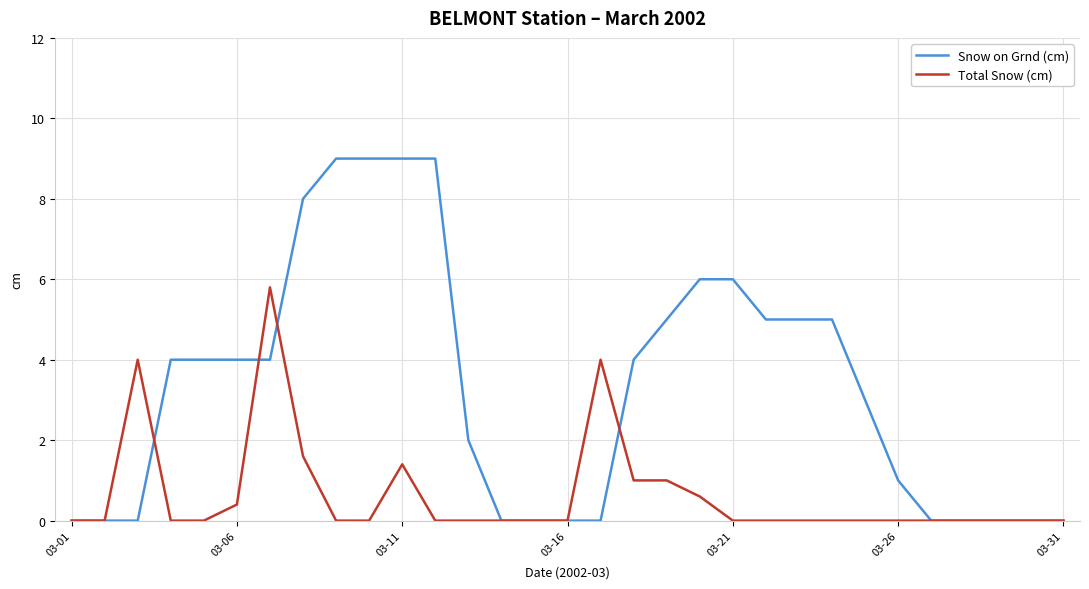

Rank the series by their average value, from highest to lowest.

Snow on Grnd (cm), Total Snow (cm)